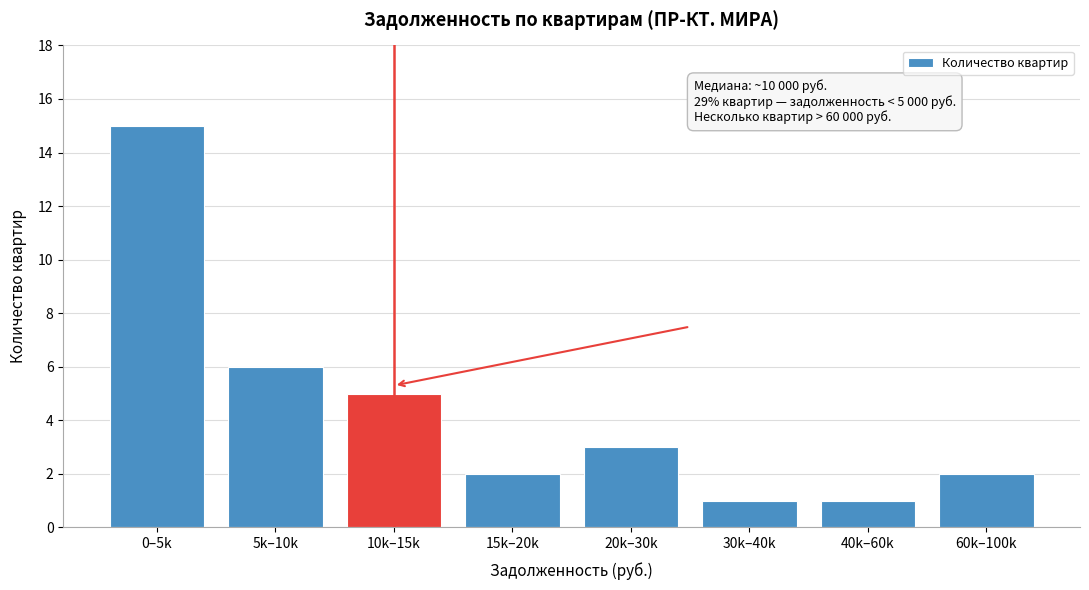

Reading right to left, extract all data points from this chart.

2	1	1	3	2	5	6	15